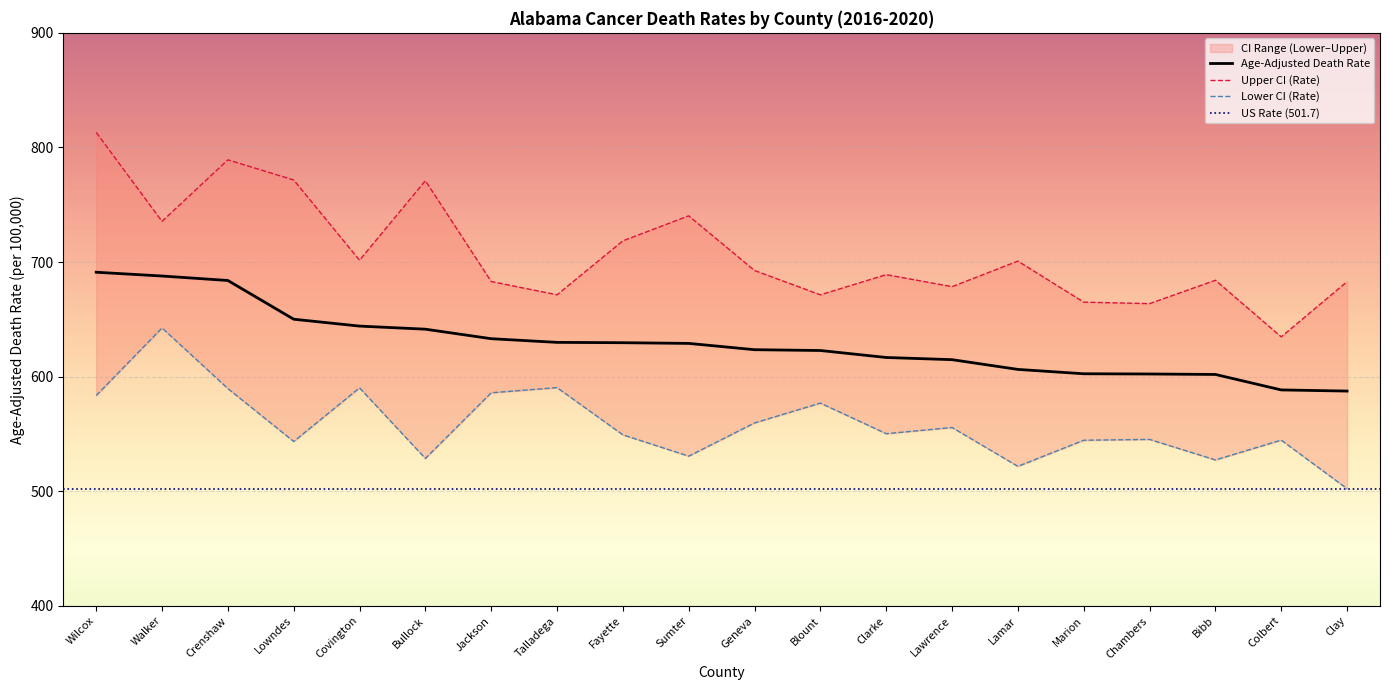

Between Bibb and Bullock, which is larger?

Bullock